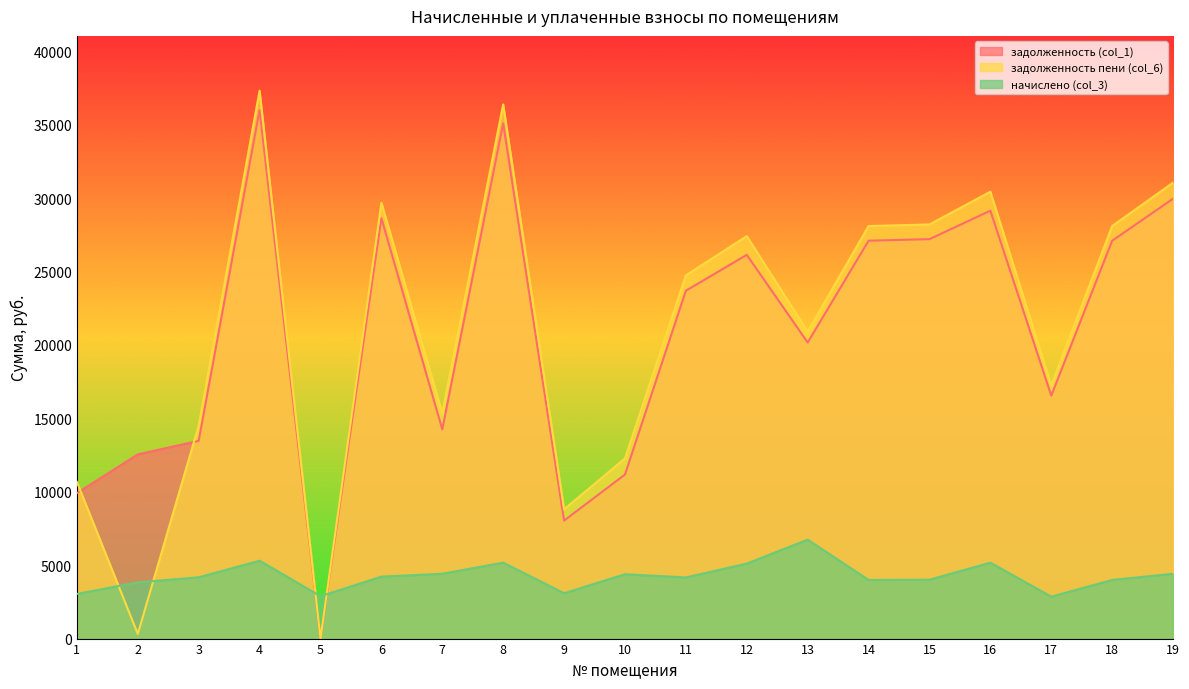

How many values in the задолженность пени (col_6) series exceed 24741?

10